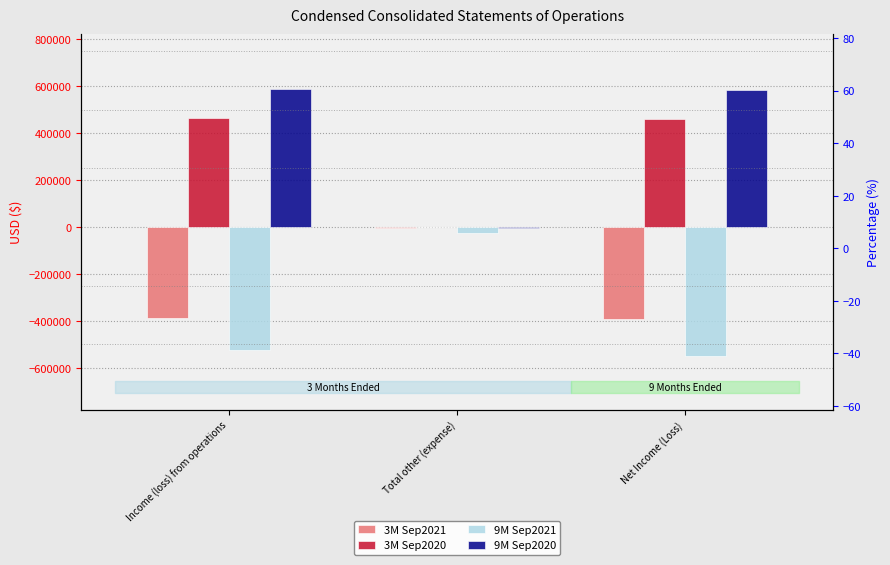

Is it true that 9M Sep2020 equals 588447 at Income (loss) from operations?

True